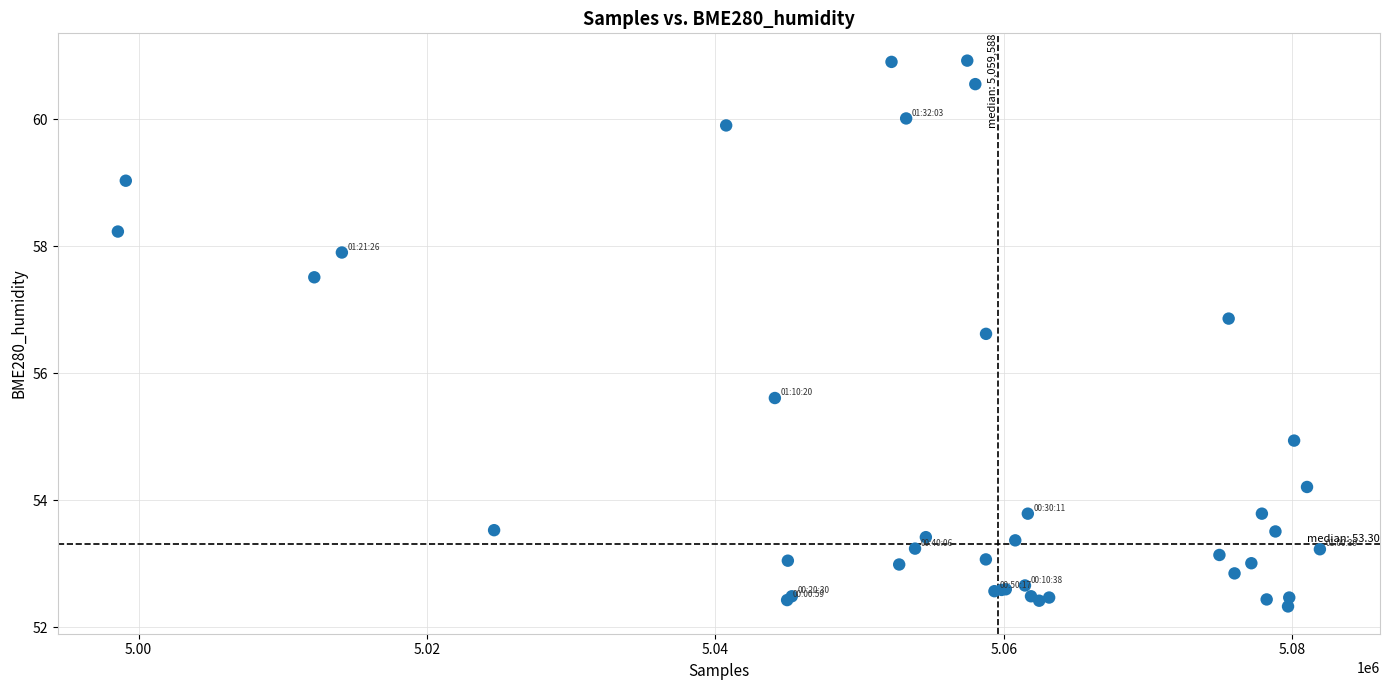

What Y value in the scatter plot is closest to 56?

55.6